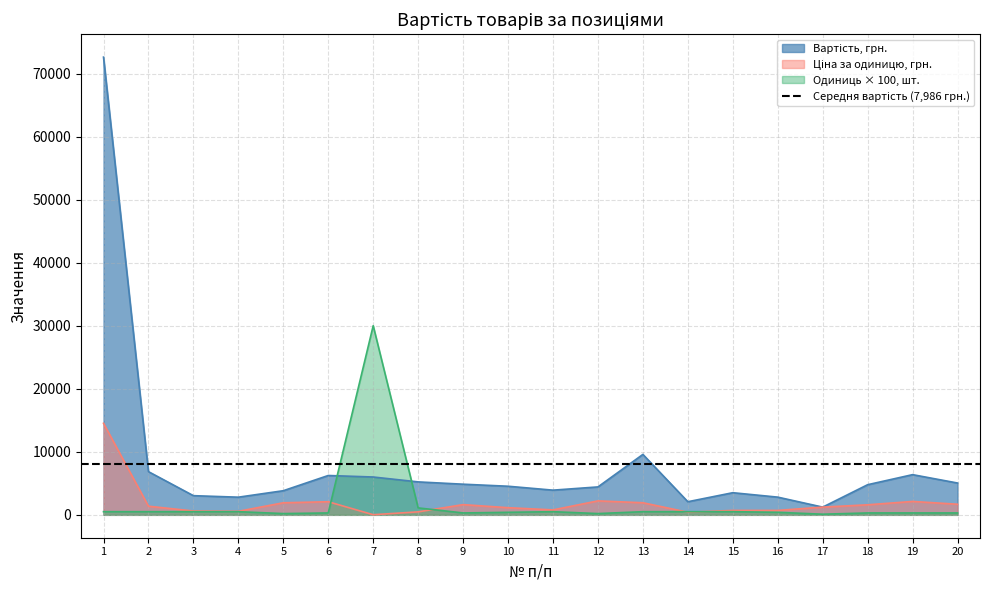

Is it true that Одиниць, шт. equals 200 at 12?

True